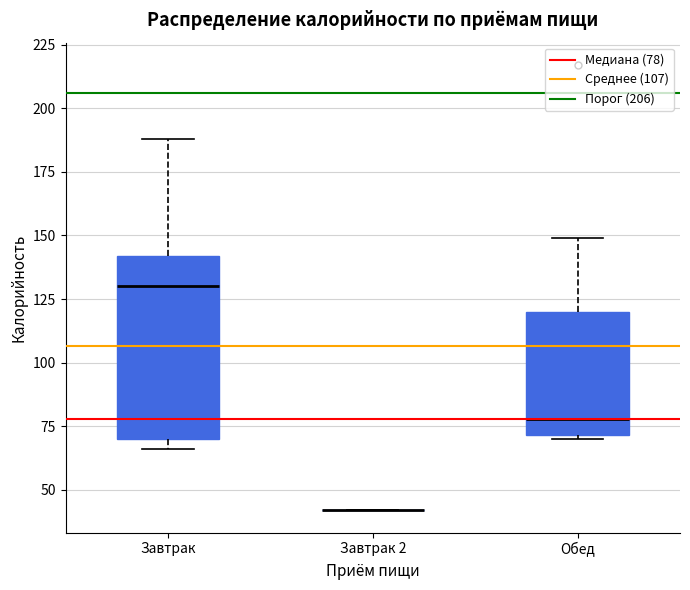

Comparing the boxes themselves (not the whiskers), which one is the tallest?

Завтрак